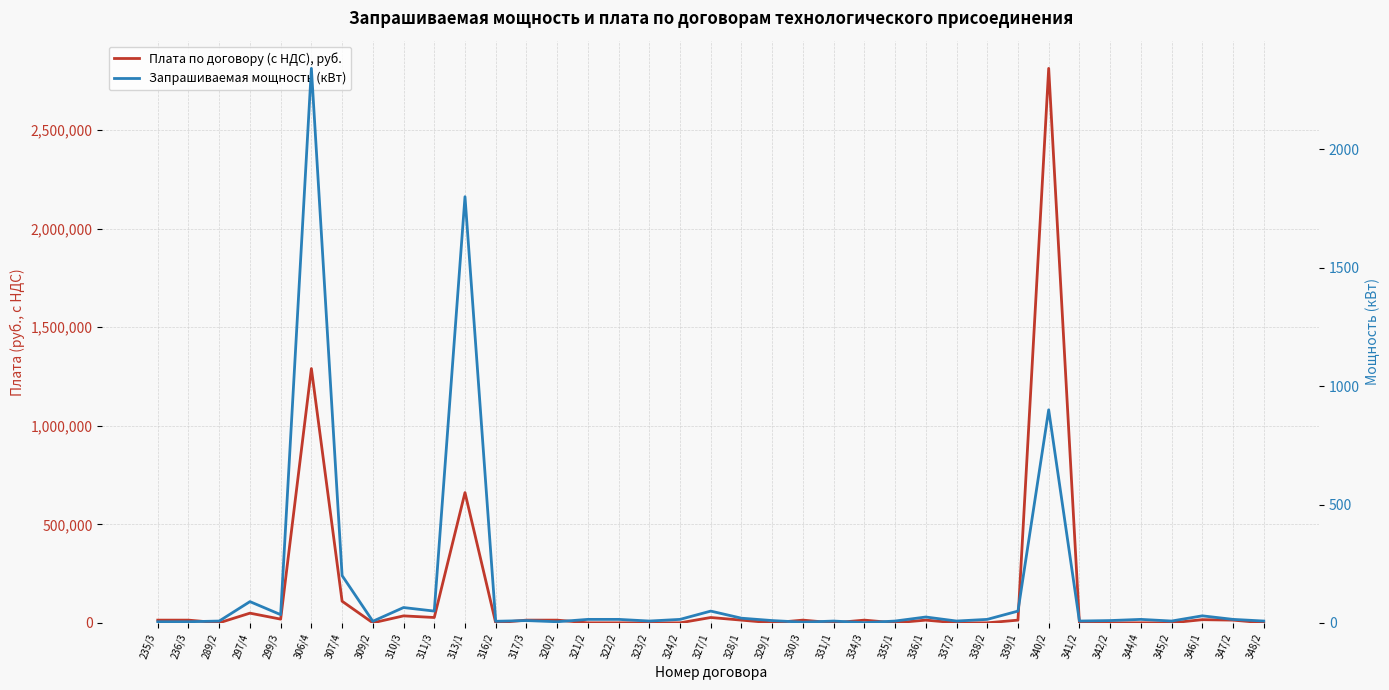

What position from the right is 323/2?

21